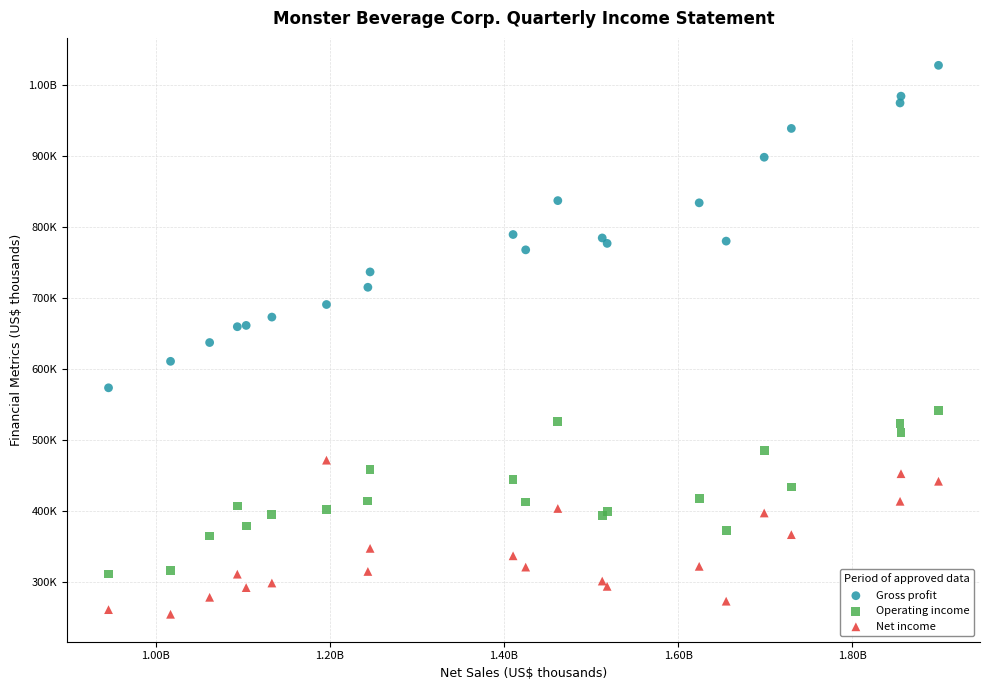

What are all the series names shown in the legend?

Gross profit, Operating income, Net income